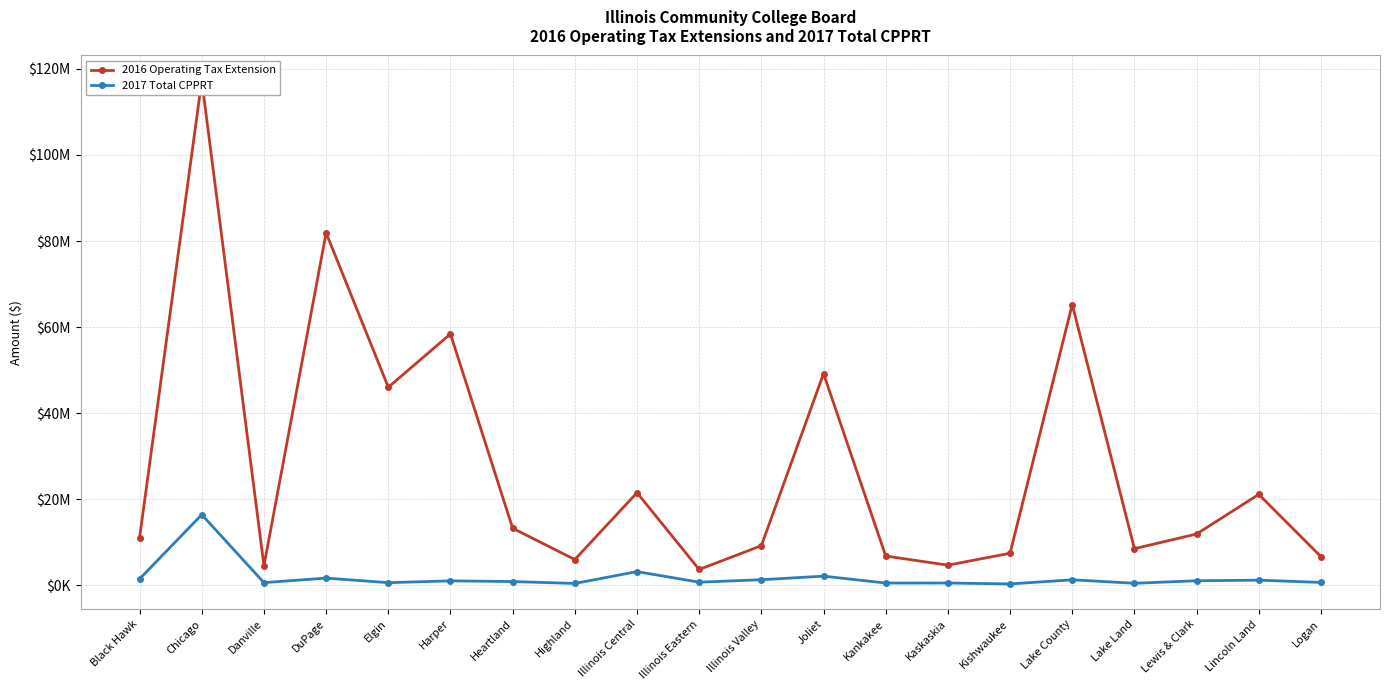

Does the chart display data point markers on the line(s)?

Yes